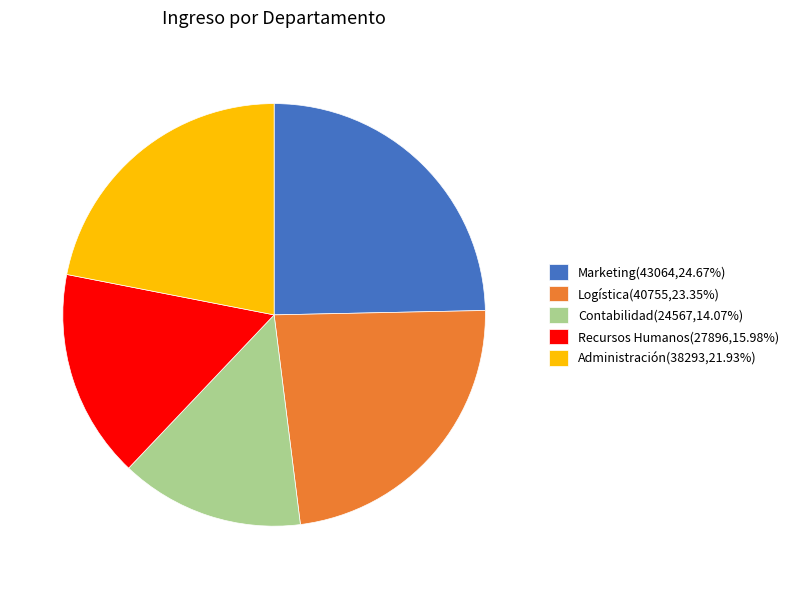

Is there a majority slice in this chart?

No